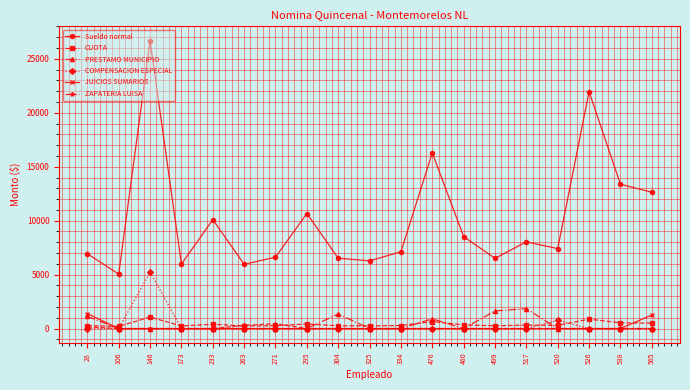

Which series ends up on top after the final intersection of JUICIOS SUMARIOS and CUOTA?

JUICIOS SUMARIOS